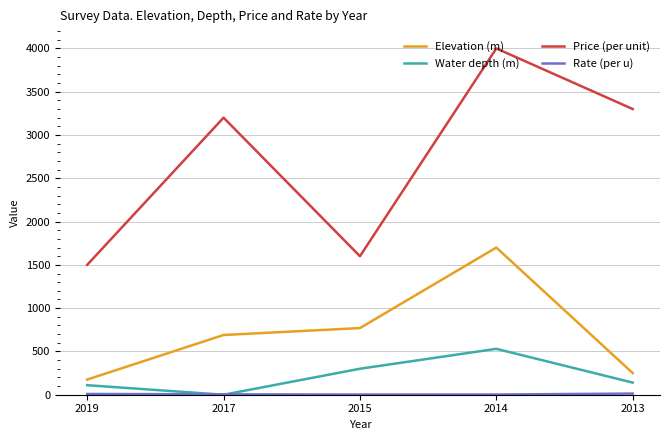

Which series has the largest total across all categories?

Price (per unit)